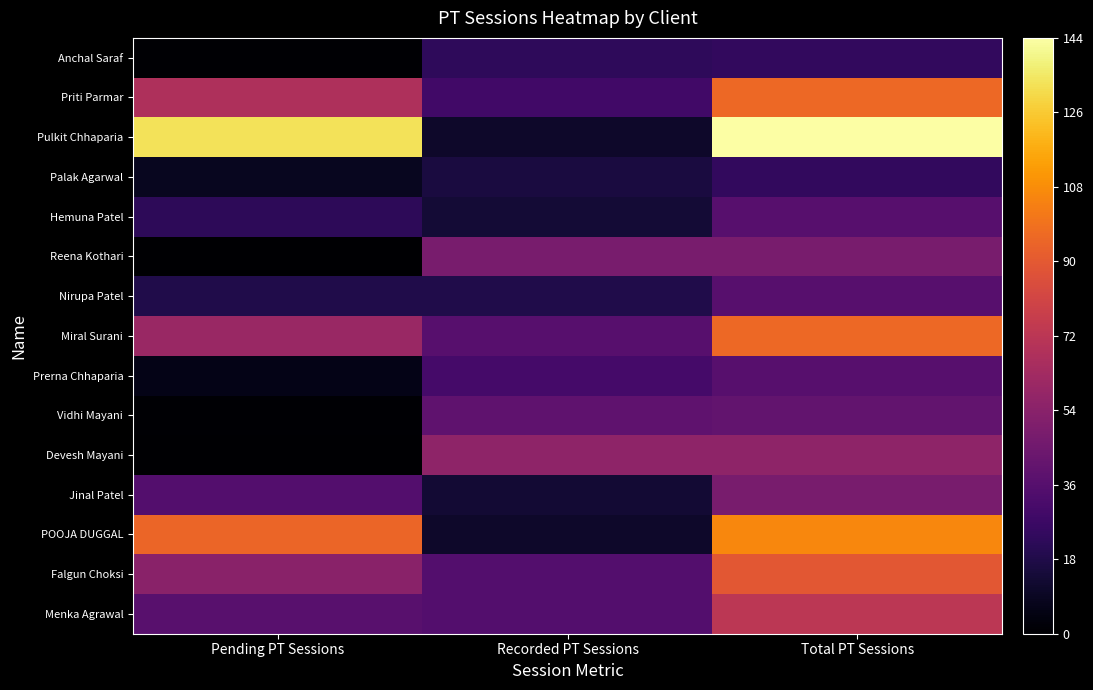

Reading right to left, what are all the values shown in this chart?

Anchal Saraf: Total PT Sessions=24	Recorded PT Sessions=23	Pending PT Sessions=1
Priti Parmar: Total PT Sessions=96	Recorded PT Sessions=29	Pending PT Sessions=67
Pulkit Chhaparia: Total PT Sessions=144	Recorded PT Sessions=11	Pending PT Sessions=133
Palak Agarwal: Total PT Sessions=24	Recorded PT Sessions=16	Pending PT Sessions=8
Hemuna Patel: Total PT Sessions=36	Recorded PT Sessions=14	Pending PT Sessions=22
Reena Kothari: Total PT Sessions=48	Recorded PT Sessions=48	Pending PT Sessions=0
Nirupa Patel: Total PT Sessions=36	Recorded PT Sessions=18	Pending PT Sessions=18
Miral Surani: Total PT Sessions=96	Recorded PT Sessions=36	Pending PT Sessions=60
Prerna Chhaparia: Total PT Sessions=36	Recorded PT Sessions=30	Pending PT Sessions=6
Vidhi Mayani: Total PT Sessions=40	Recorded PT Sessions=39	Pending PT Sessions=1
Devesh Mayani: Total PT Sessions=56	Recorded PT Sessions=56	Pending PT Sessions=0
Jinal Patel: Total PT Sessions=48	Recorded PT Sessions=13	Pending PT Sessions=35
POOJA DUGGAL: Total PT Sessions=106	Recorded PT Sessions=11	Pending PT Sessions=95
Falgun Choksi: Total PT Sessions=89	Recorded PT Sessions=35	Pending PT Sessions=54
Menka Agrawal: Total PT Sessions=72	Recorded PT Sessions=35	Pending PT Sessions=37